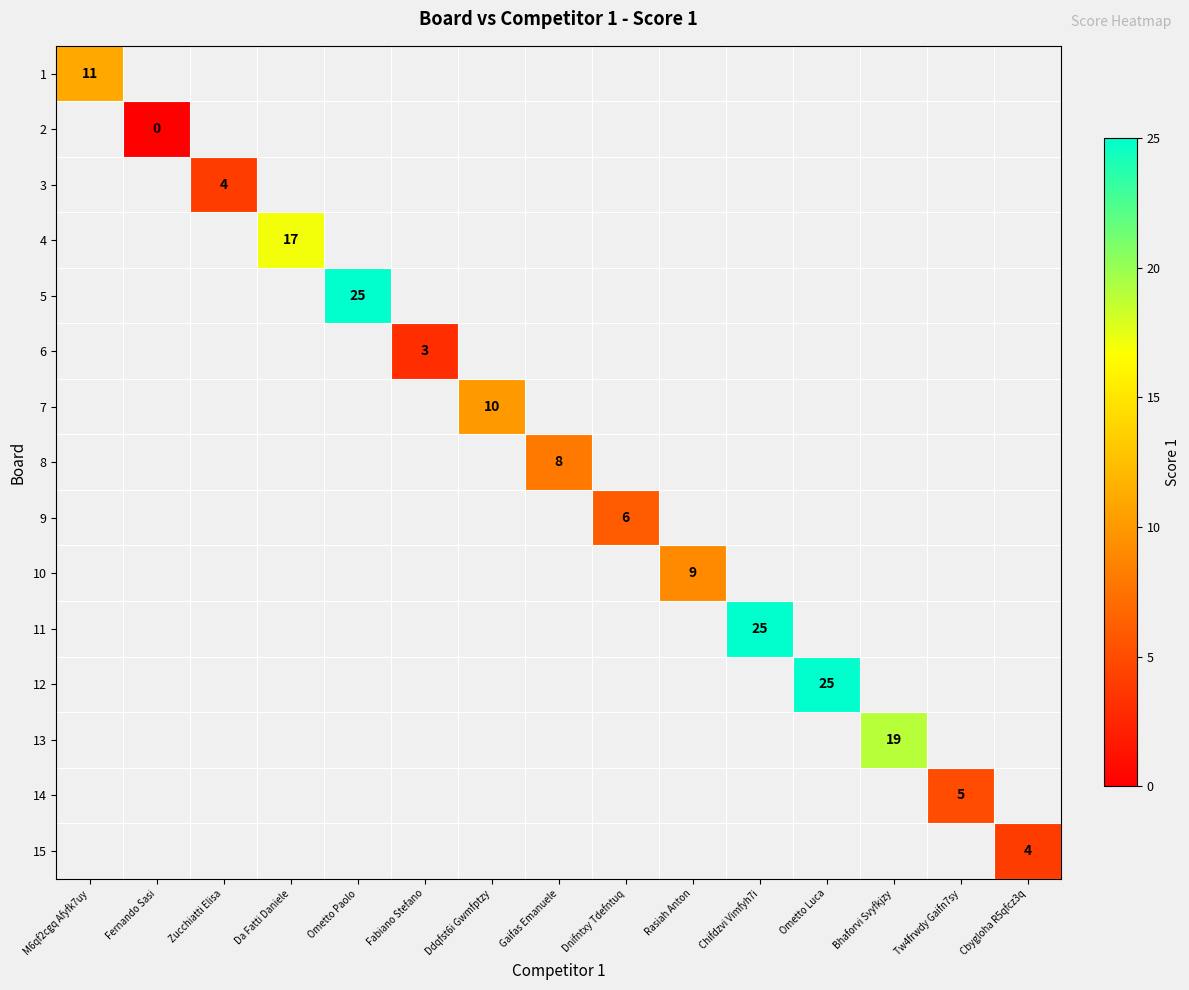

At how many categories does at least one series exceed 3?

13